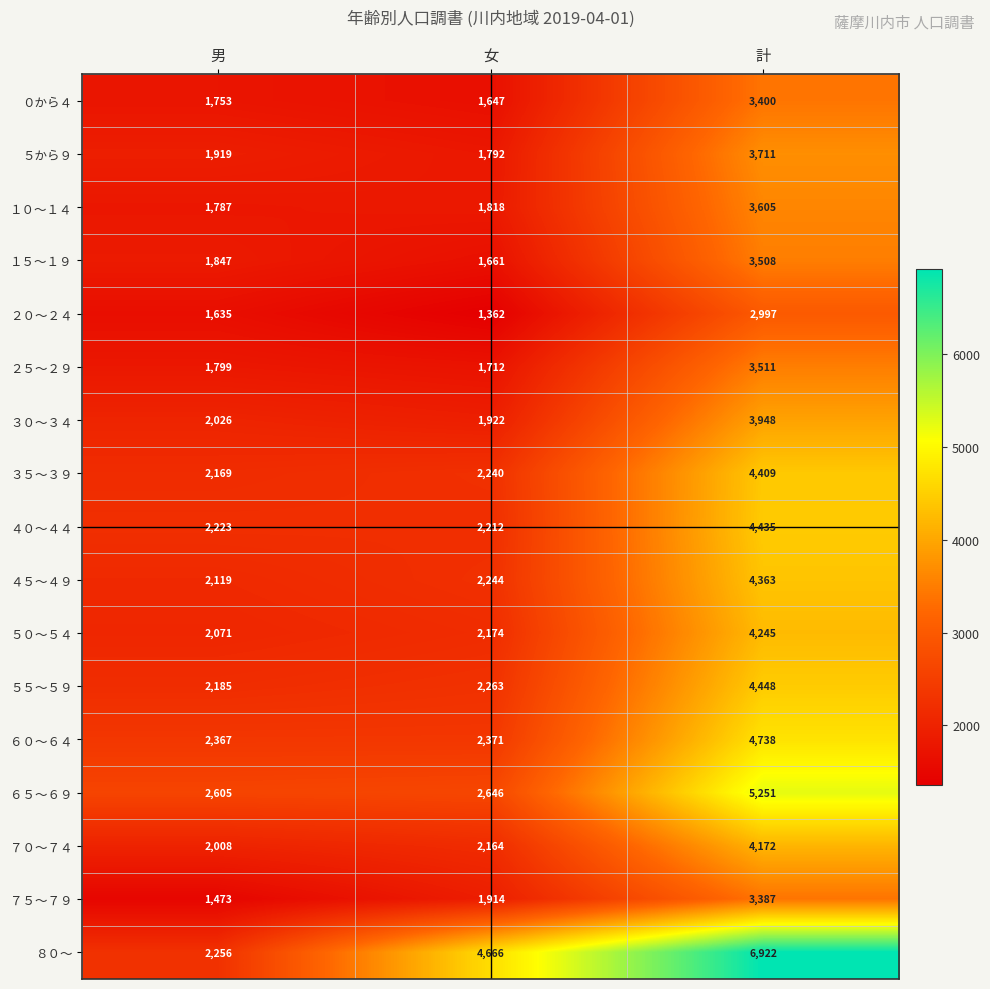

List the labels in order of ０から４ value, smallest first.

女, 男, 計